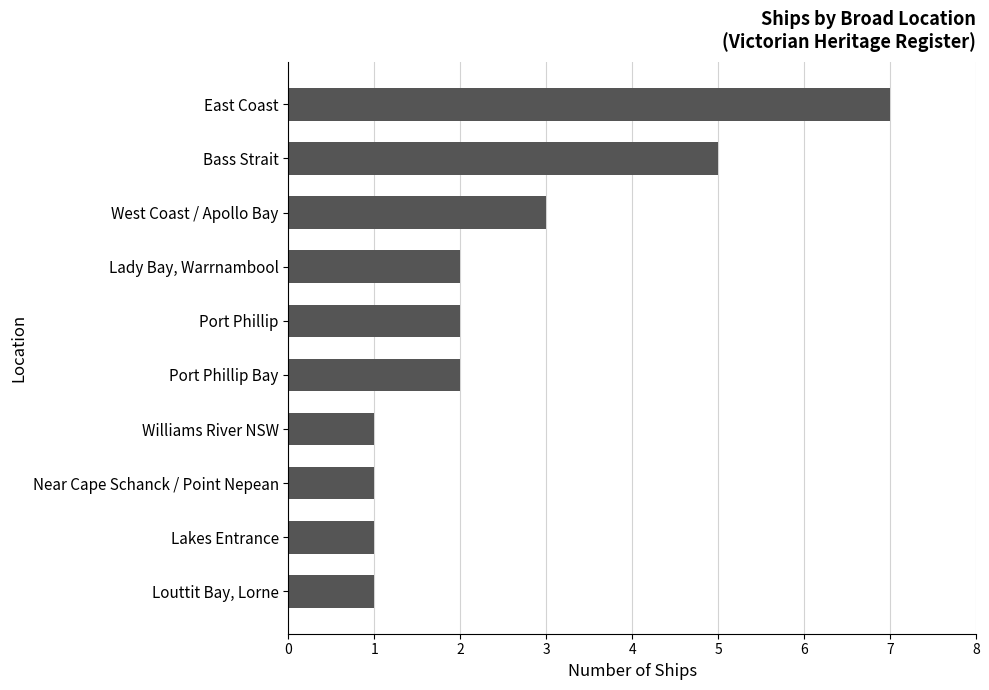

What is the change in value from Williams River NSW to West Coast / Apollo Bay?

+2